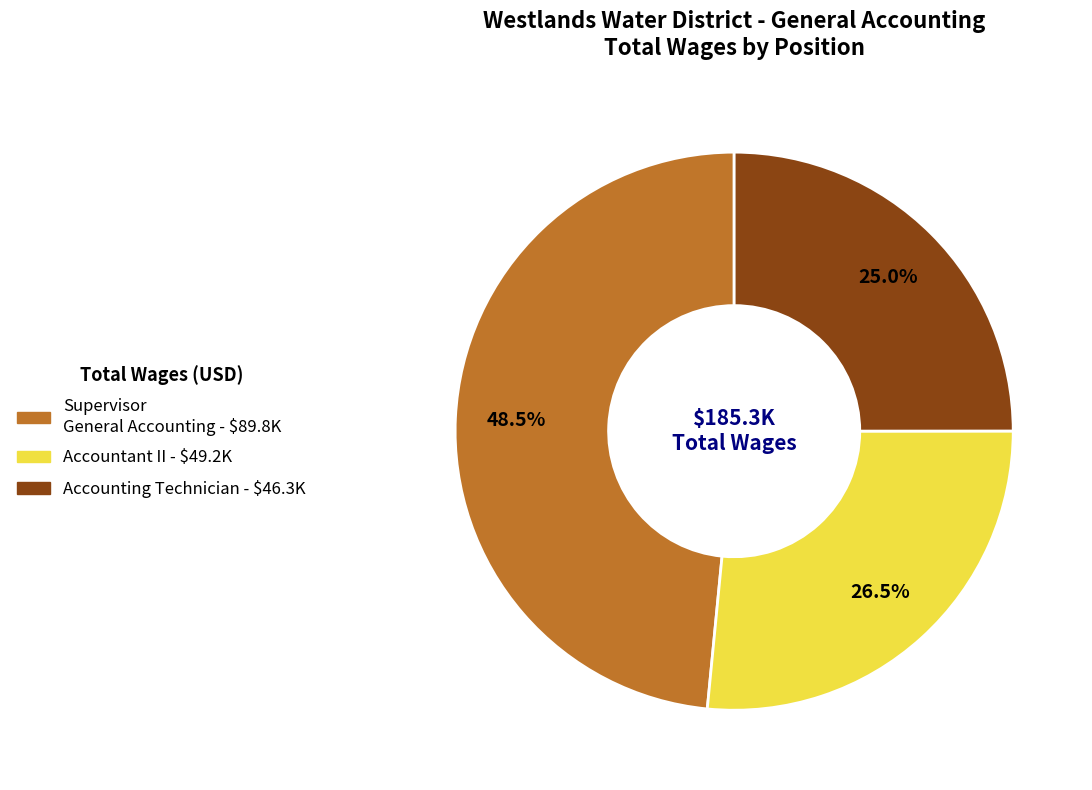

True or false: Accounting Technician accounts for 16% of the total.

False